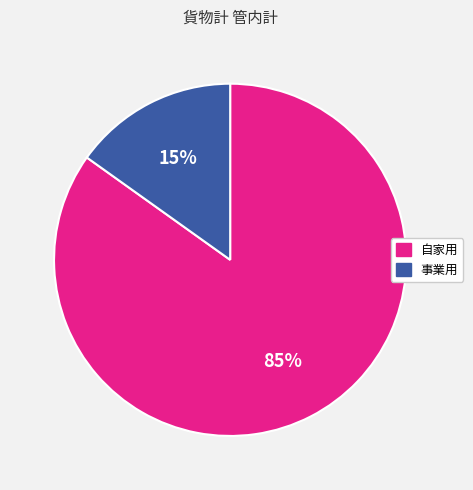

Approximately how many times larger is the value at 事業用 compared to 自家用?

0.2